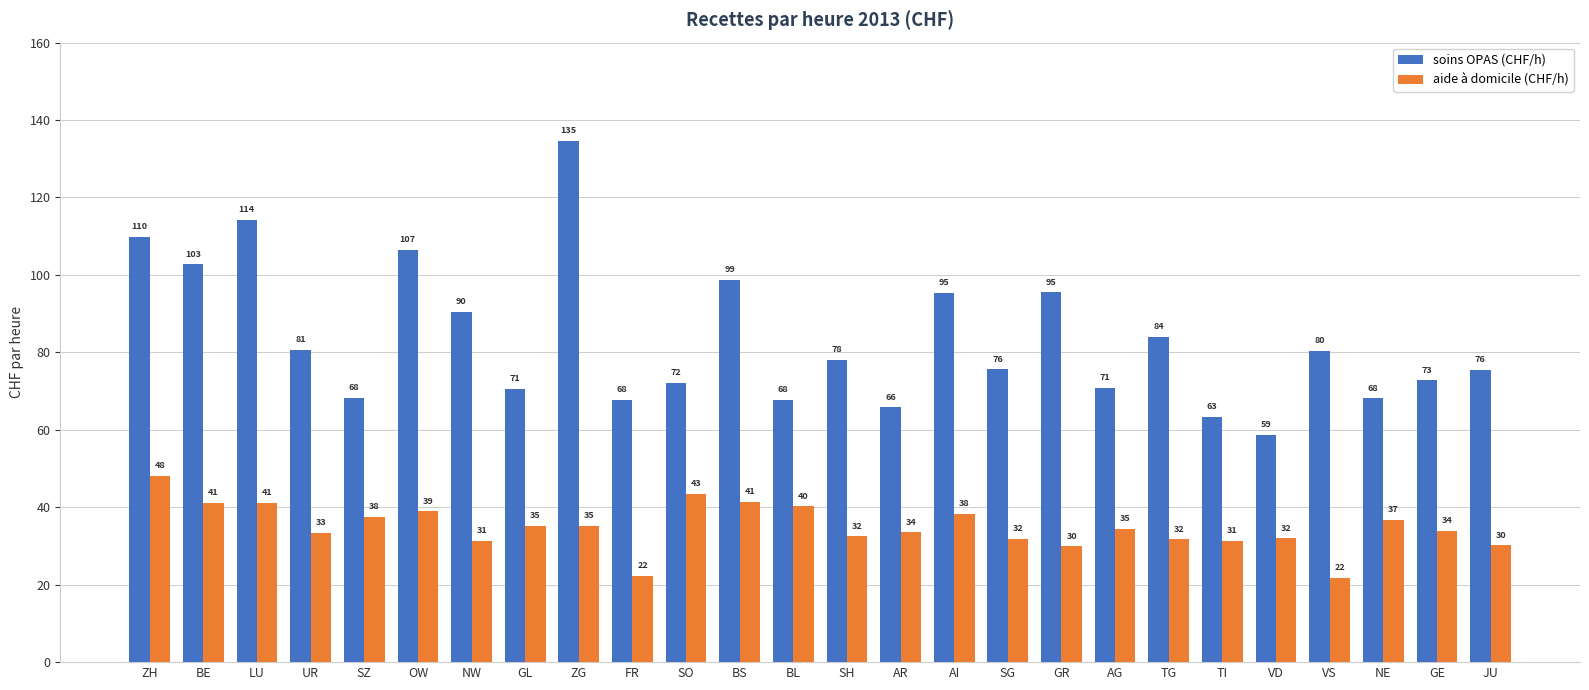

Is the value of aide à domicile (CHF/h) at ZH greater than the value of soins OPAS (CHF/h) at SO?

No